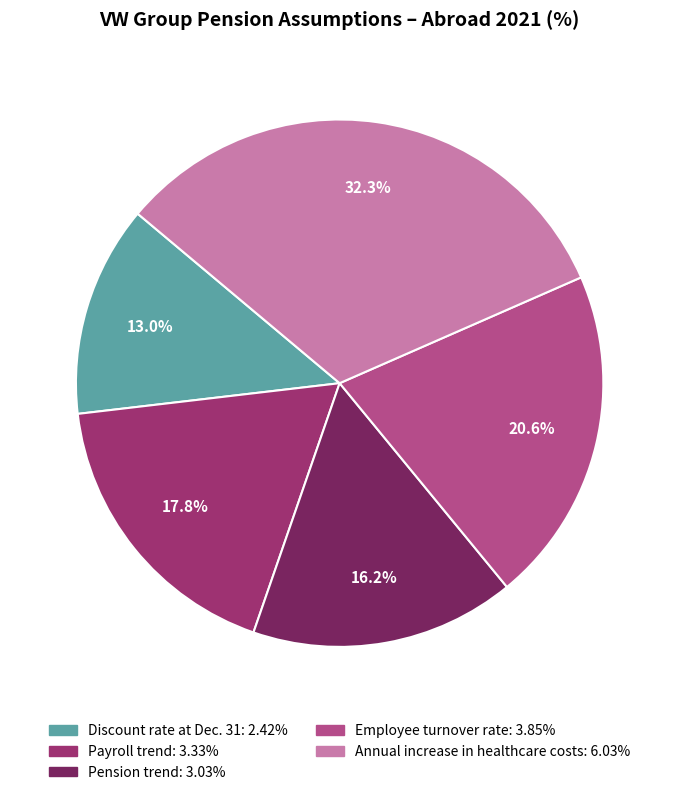

Is the sum of Discount rate at Dec. 31 and Annual increase in healthcare costs greater than half?

No